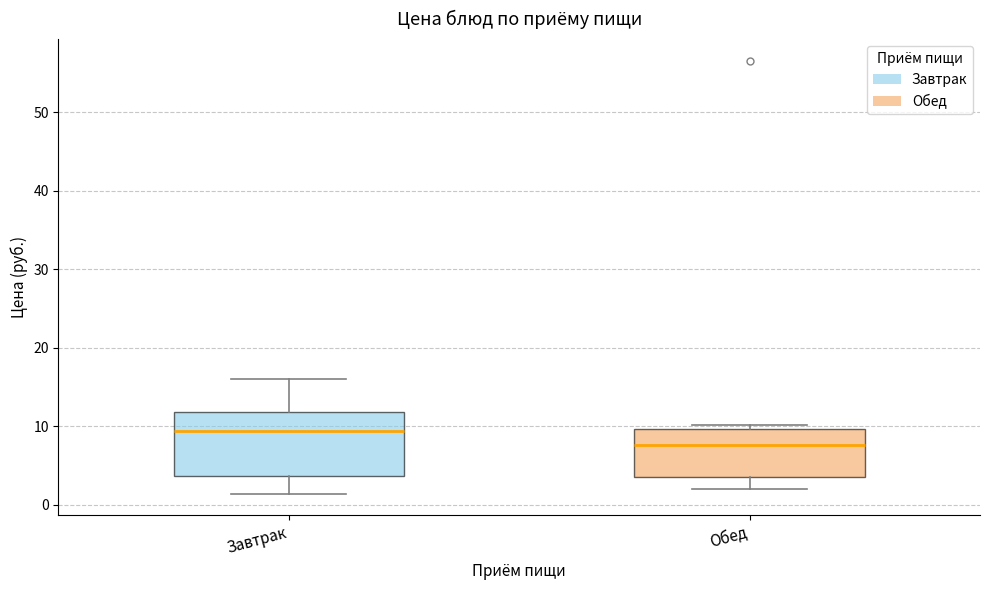

Which box is the tallest, from its lower edge to its upper edge?

Завтрак